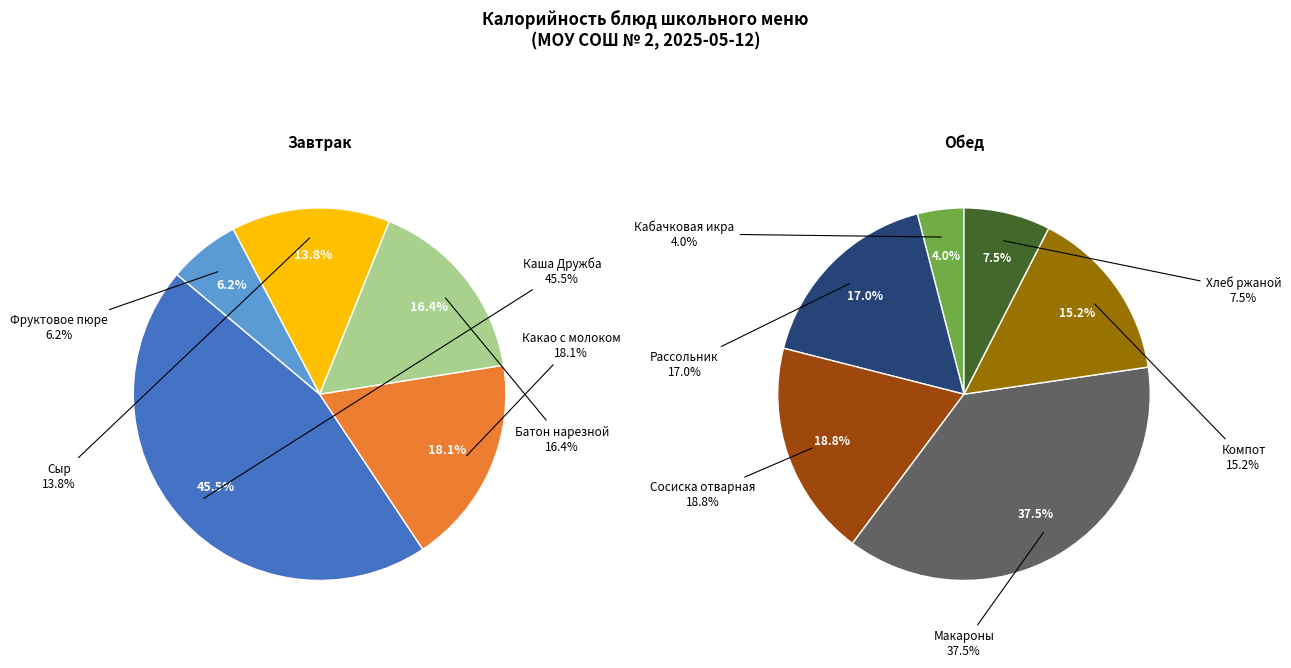

Is it true that Батон нарезной is 1% of the pie?

False